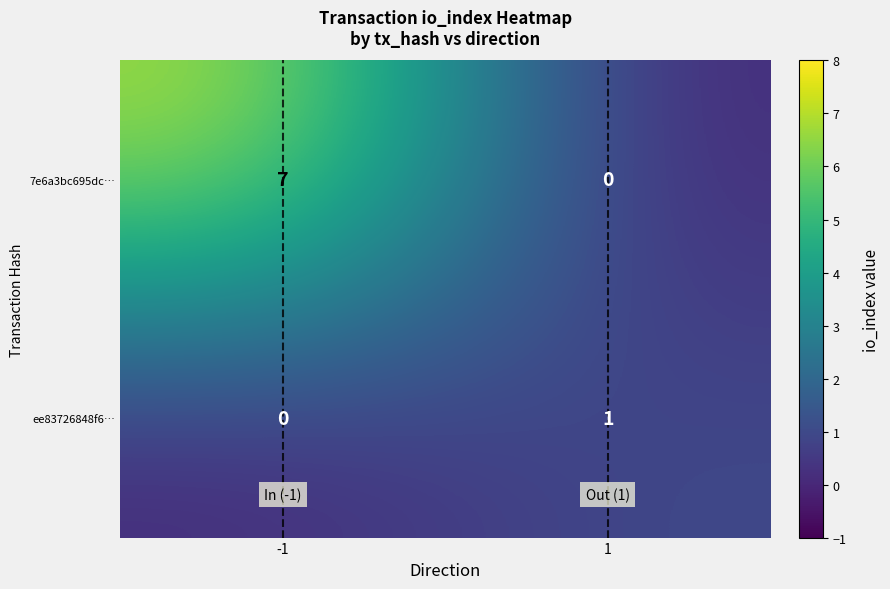

What is the maximum value shown in the chart?

7